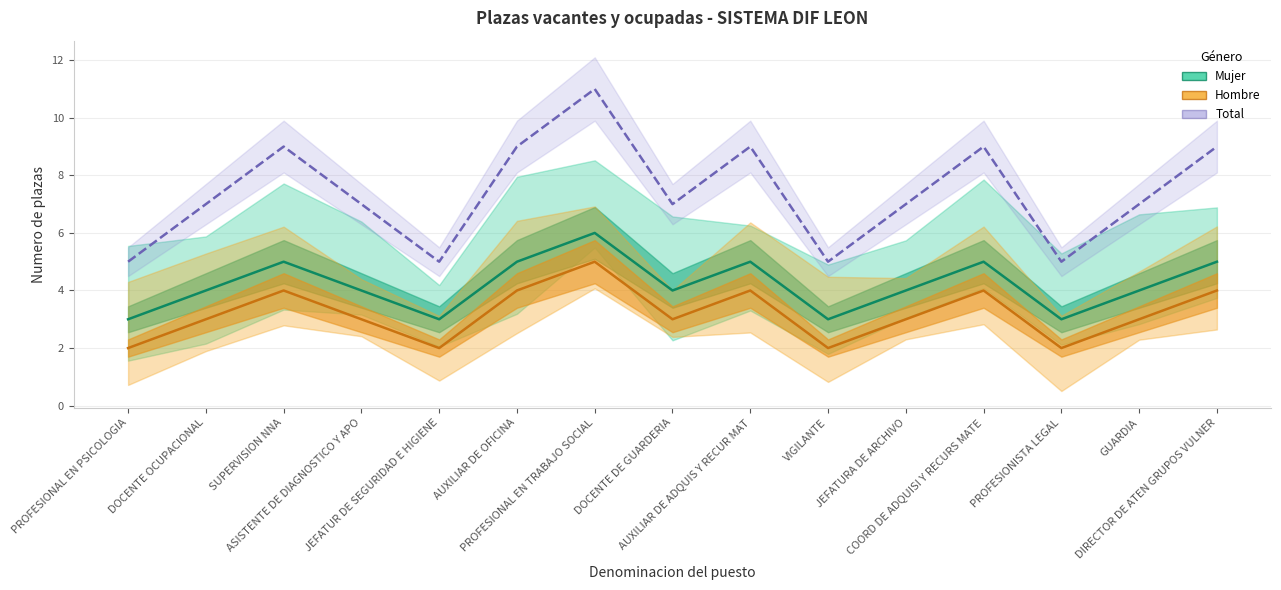

Reading left to right, extract all data points from this chart.

Mujer: PROFESIONAL EN PSICOLOGIA=3	DOCENTE OCUPACIONAL=4	SUPERVISION NNA=5	ASISTENTE DE DIAGNOSTICO Y APO=4	JEFATUR DE SEGURIDAD E HIGIENE=3	AUXILIAR DE OFICINA=5	PROFESIONAL EN TRABAJO SOCIAL=6	DOCENTE DE GUARDERIA=4	AUXILIAR DE ADQUIS Y RECUR MAT=5	VIGILANTE=3	JEFATURA DE ARCHIVO=4	COORD DE ADQUISI Y RECURS MATE=5	PROFESIONISTA LEGAL=3	GUARDIA=4	DIRECTOR DE ATEN GRUPOS VULNER=5
Hombre: PROFESIONAL EN PSICOLOGIA=2	DOCENTE OCUPACIONAL=3	SUPERVISION NNA=4	ASISTENTE DE DIAGNOSTICO Y APO=3	JEFATUR DE SEGURIDAD E HIGIENE=2	AUXILIAR DE OFICINA=4	PROFESIONAL EN TRABAJO SOCIAL=5	DOCENTE DE GUARDERIA=3	AUXILIAR DE ADQUIS Y RECUR MAT=4	VIGILANTE=2	JEFATURA DE ARCHIVO=3	COORD DE ADQUISI Y RECURS MATE=4	PROFESIONISTA LEGAL=2	GUARDIA=3	DIRECTOR DE ATEN GRUPOS VULNER=4
Total: PROFESIONAL EN PSICOLOGIA=5	DOCENTE OCUPACIONAL=7	SUPERVISION NNA=9	ASISTENTE DE DIAGNOSTICO Y APO=7	JEFATUR DE SEGURIDAD E HIGIENE=5	AUXILIAR DE OFICINA=9	PROFESIONAL EN TRABAJO SOCIAL=11	DOCENTE DE GUARDERIA=7	AUXILIAR DE ADQUIS Y RECUR MAT=9	VIGILANTE=5	JEFATURA DE ARCHIVO=7	COORD DE ADQUISI Y RECURS MATE=9	PROFESIONISTA LEGAL=5	GUARDIA=7	DIRECTOR DE ATEN GRUPOS VULNER=9